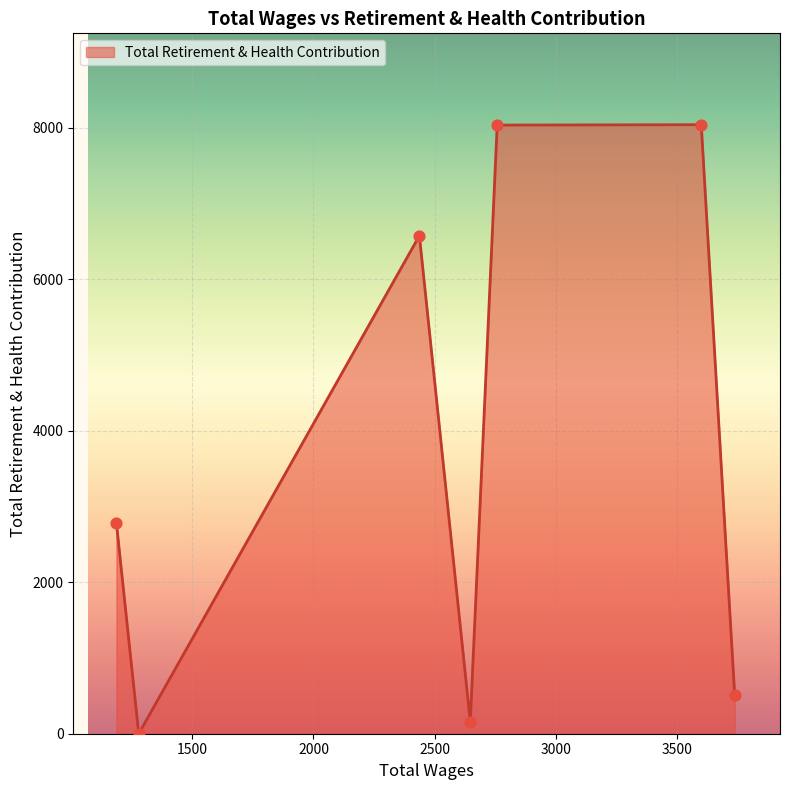

What is the greatest value displayed?

8042